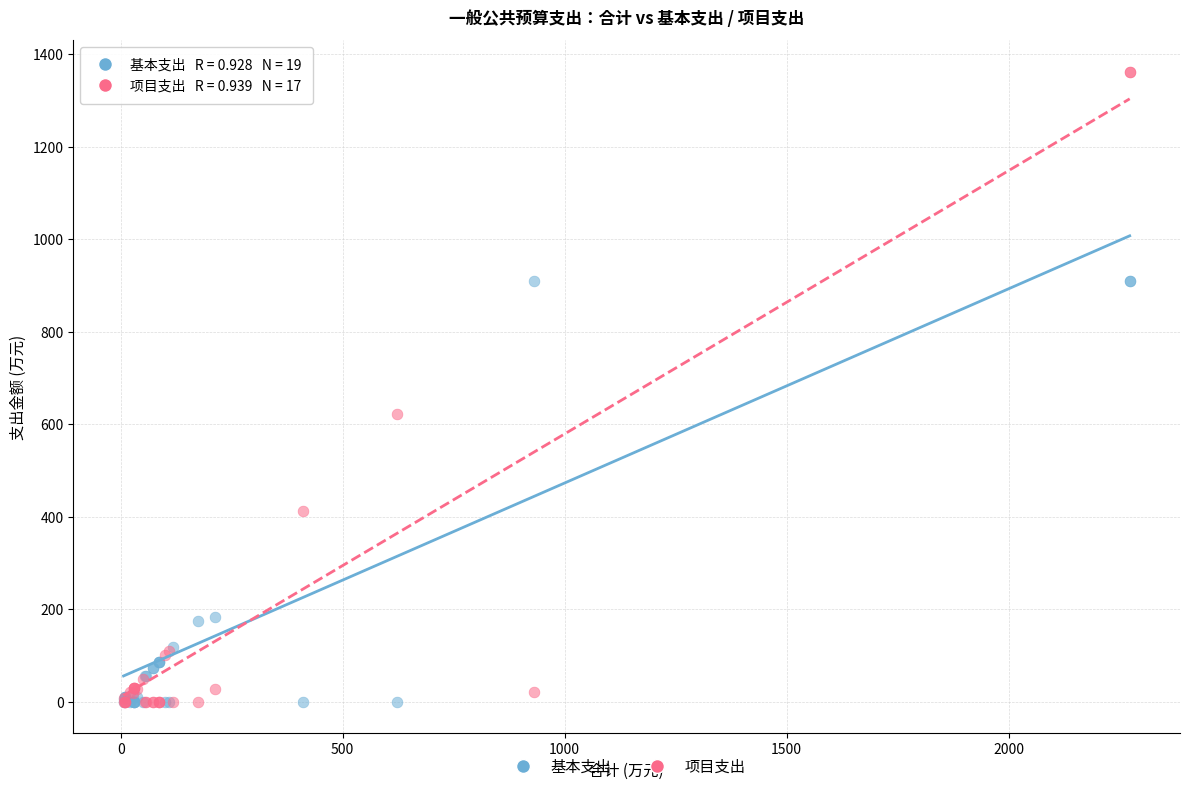

What are all the series names shown in the legend?

基本支出, 项目支出